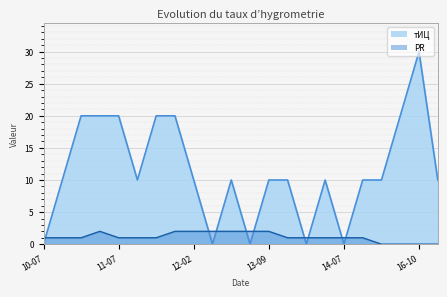

Which series has the widest spread of values?

тИЦ line